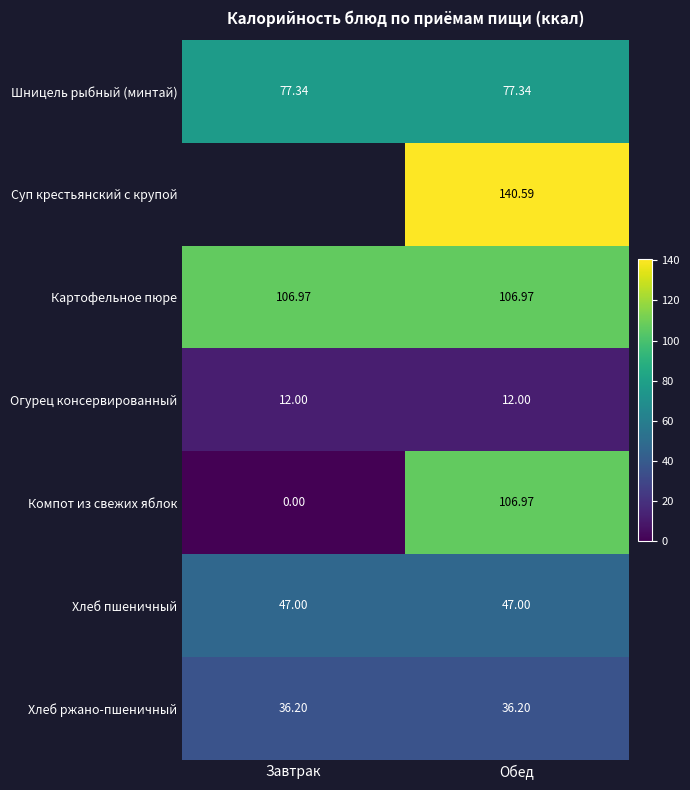

List the labels in order of Компот из свежих яблок value, largest first.

Обед, Завтрак